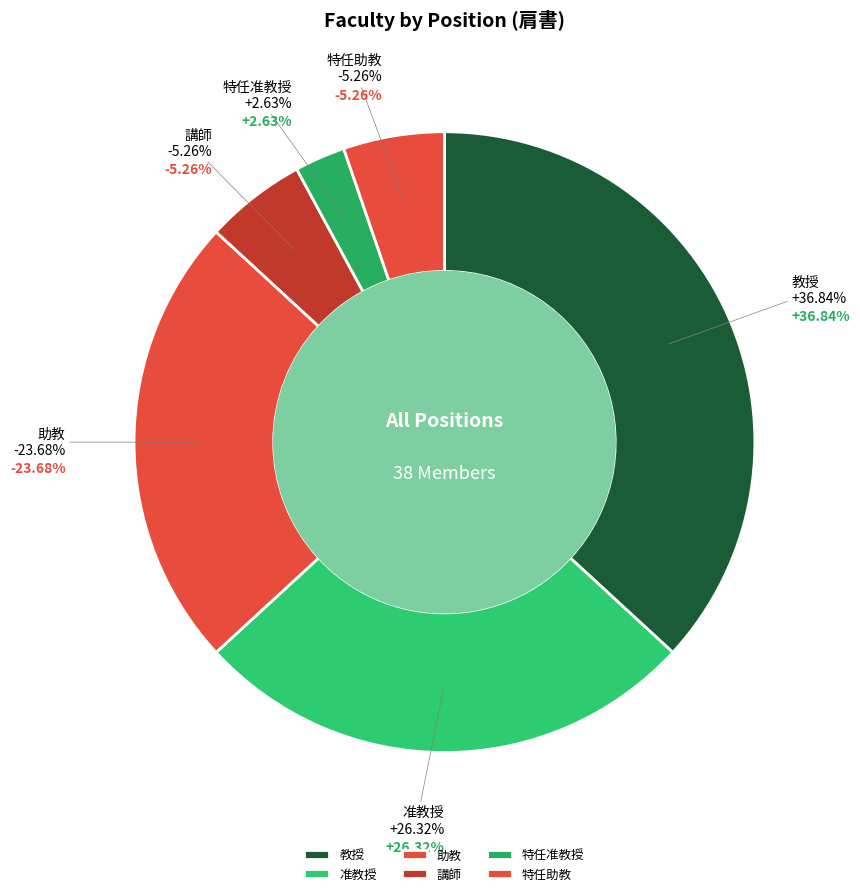

To the nearest percent, what is the combined percentage of 助教 and 講師?

29%